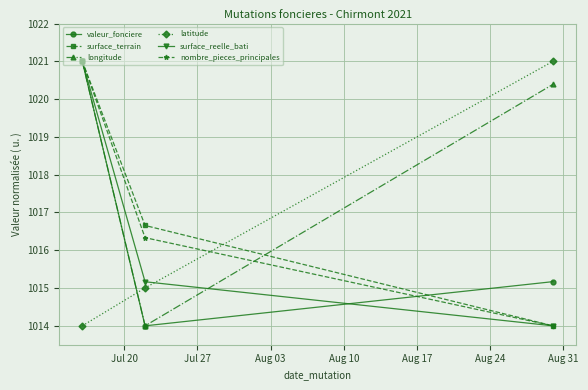

What is the value of the surface_terrain point at the 1st from the left?

1021.0